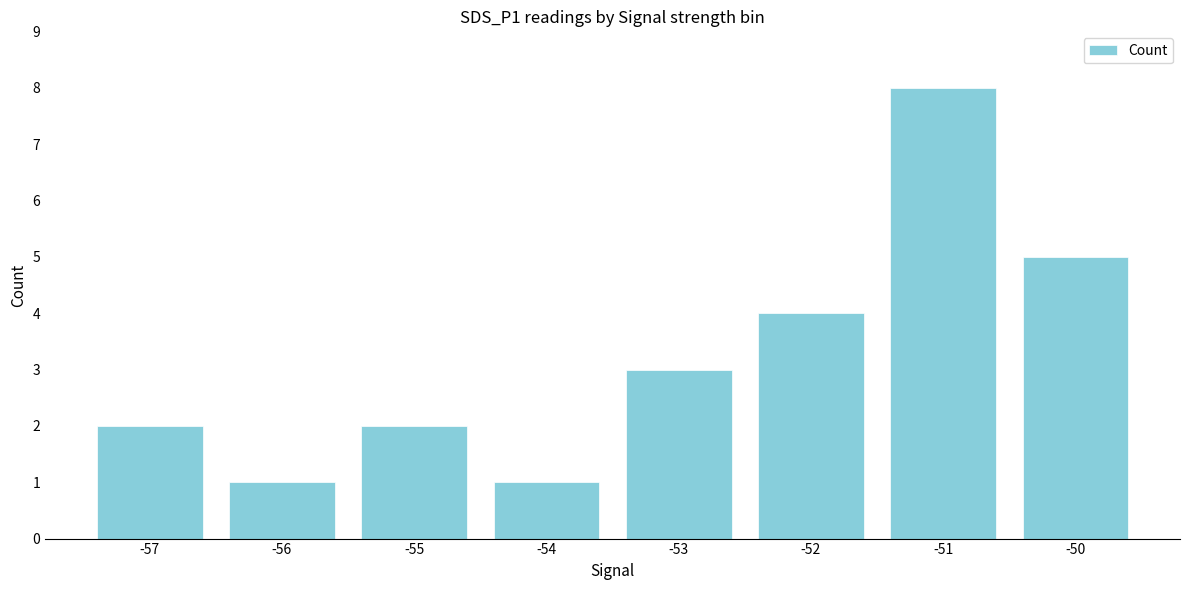

Which label corresponds to the largest value in the chart?

-51